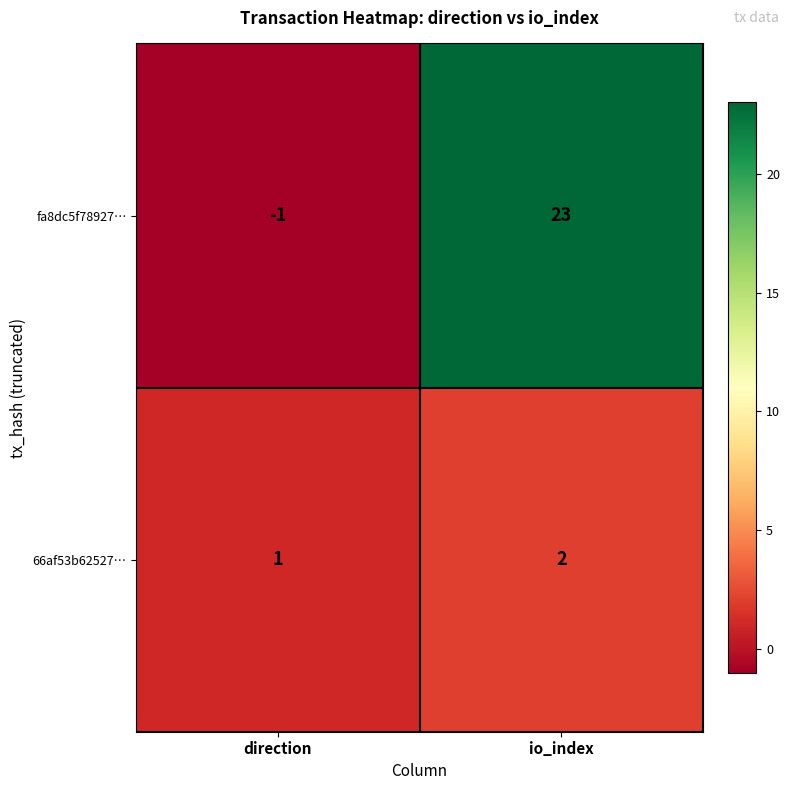

Where is fa8dc5f78927… nearest to the value 11?

direction